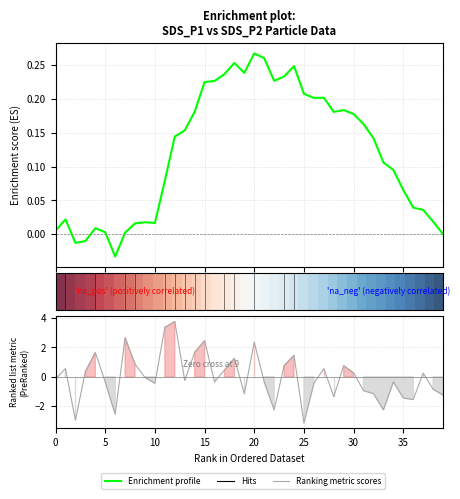

At which label does Ranking metric scores reach its minimum?

25